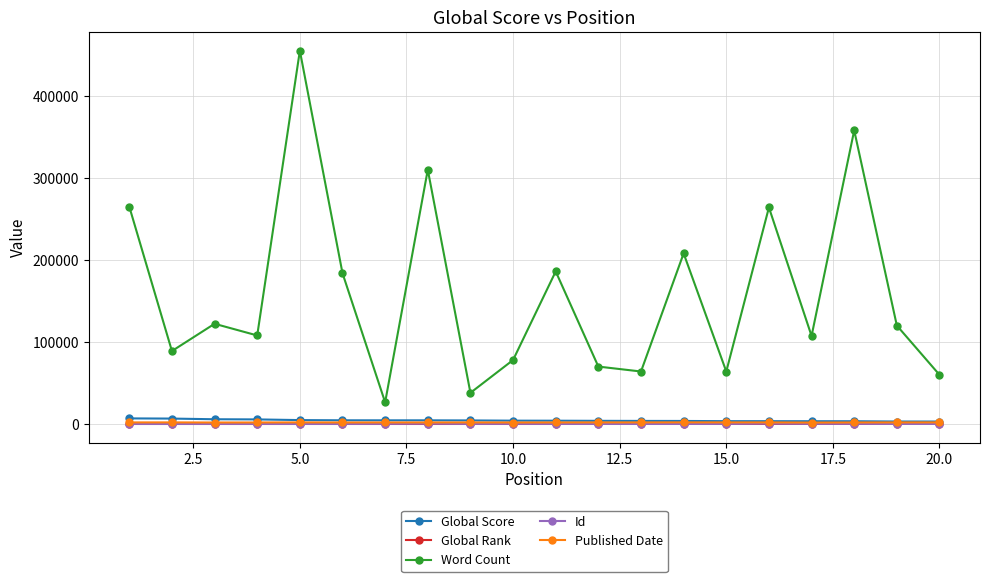

True or false: Published Date has more than 2 interior local peaks.

True